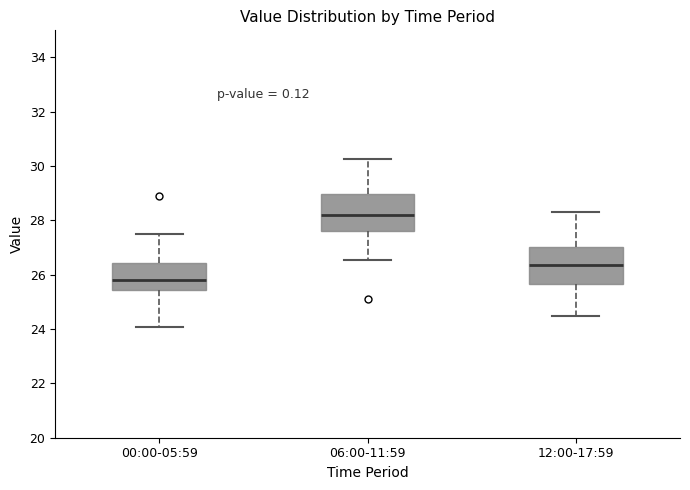

Which box has the highest median line?

06:00-11:59